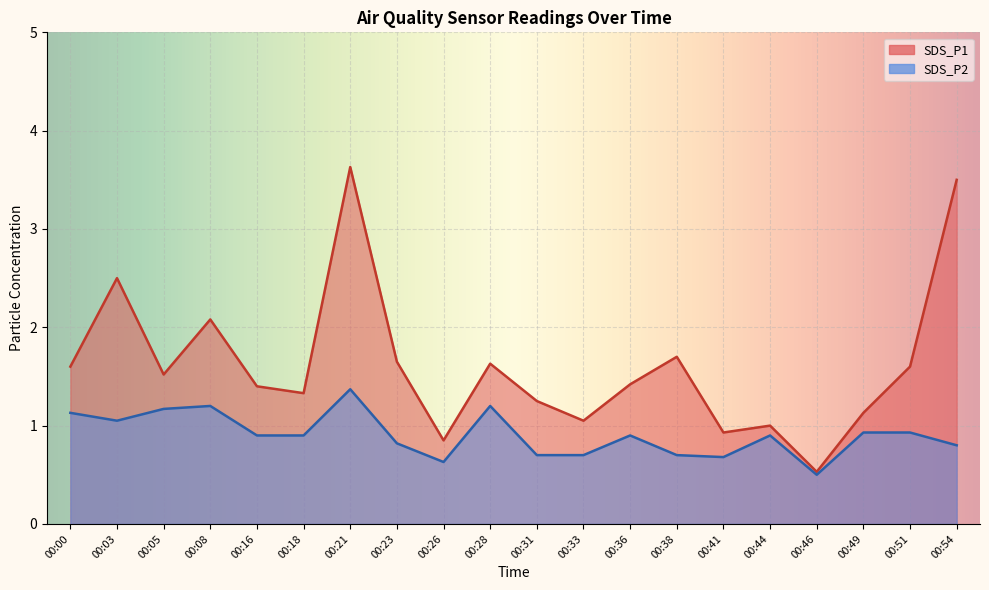

List the series in order of their overall mean, highest first.

SDS_P1, SDS_P2